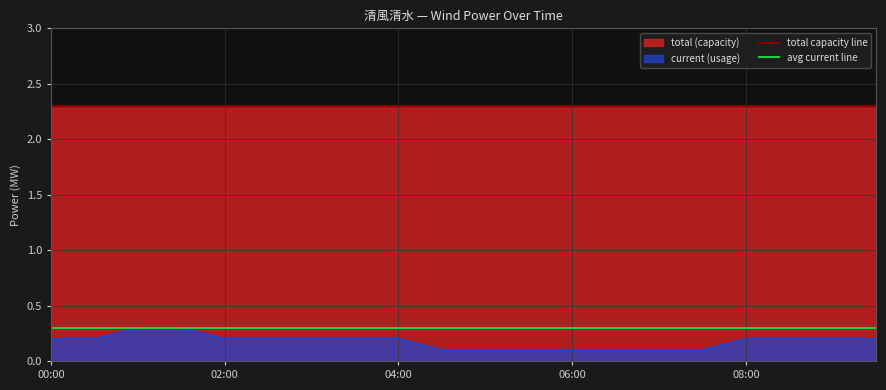

What is the lowest value of the avg current line series?

0.3